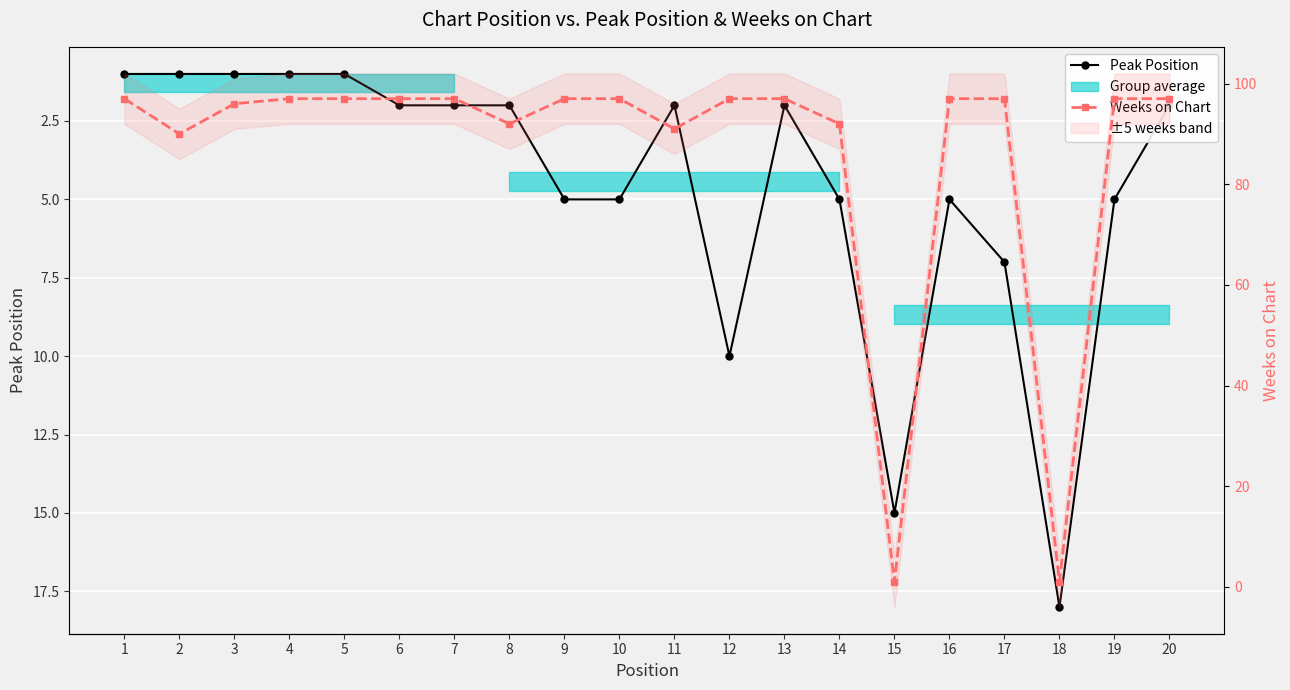

Is this an area chart (filled region under the line)?

No